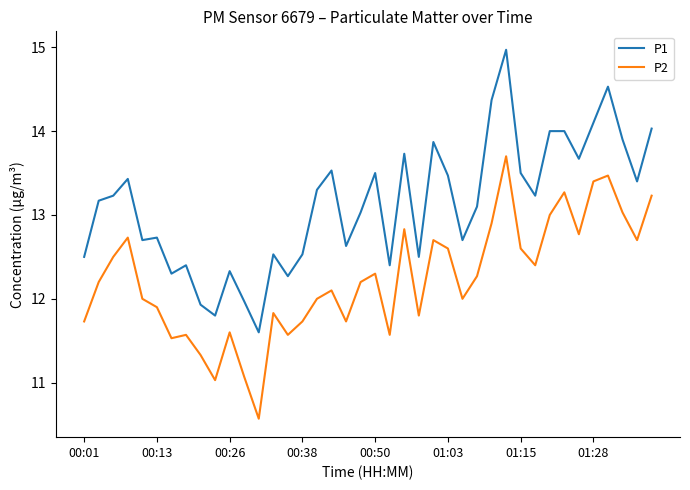

Which series has the widest spread of values?

P1